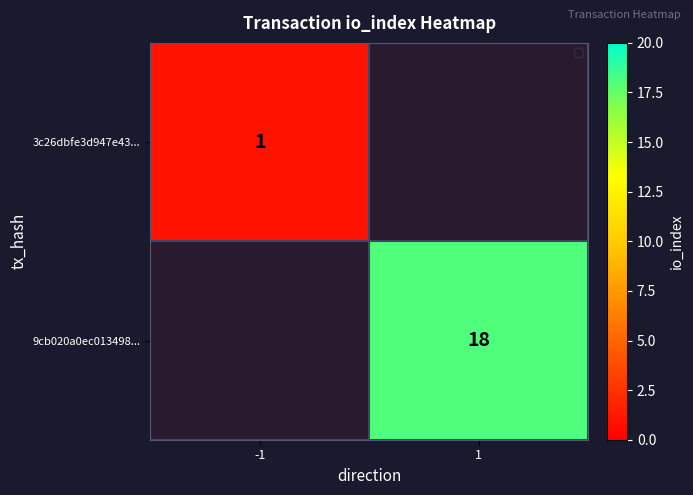

Is it true that 9cb020a0ec013498... equals 5 at 1?

False